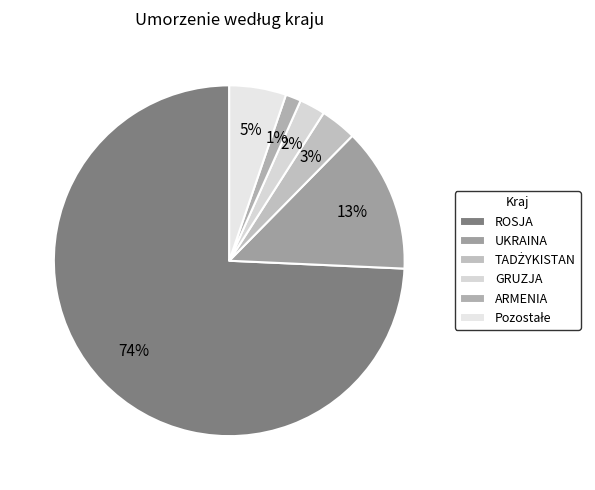

Does TADŻYKISTAN account for over 50% of the chart?

No